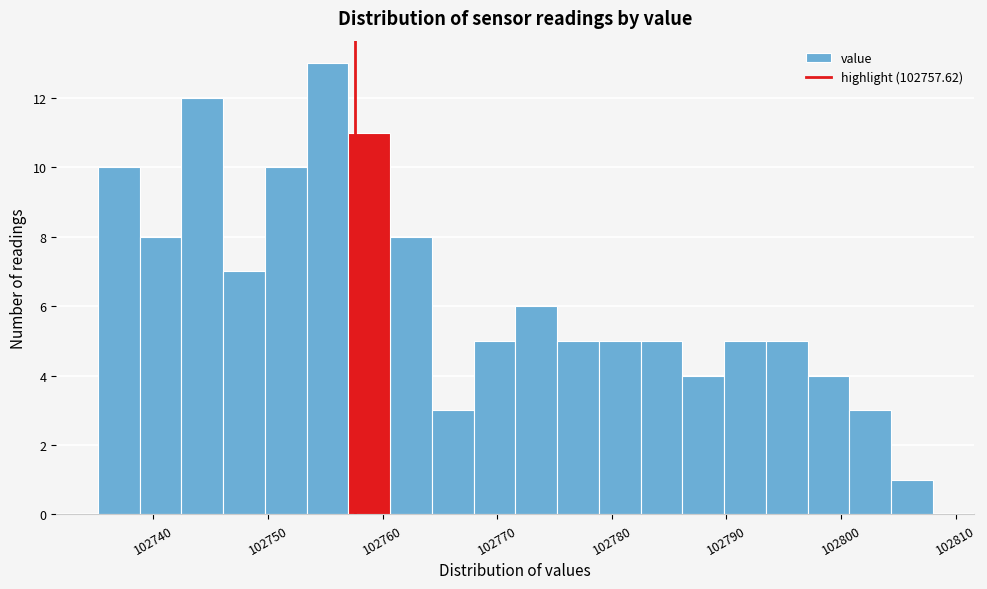

Read against the x-axis, roughly where is the centre of the tallest bar?

102755